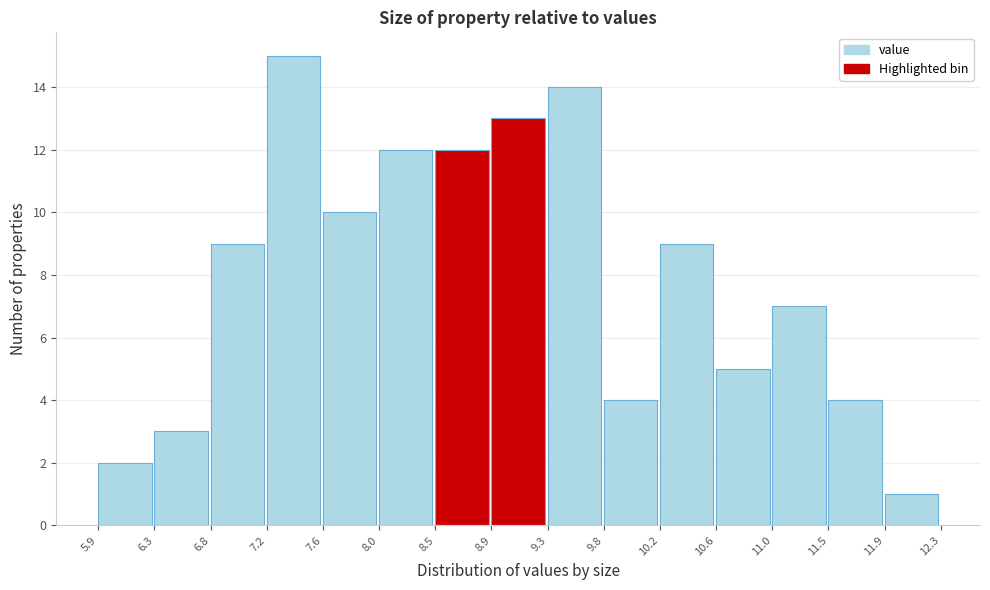

Reading left to right, list every bar in this chart as the range it spans on the x-axis followed by its height. The values are not printed on the chart, so give them approximately, as read against the axis.

5.9 to 6.3: 2
6.3 to 6.8: 3
6.8 to 7.2: 9
7.2 to 7.6: 15
7.6 to 8.0: 10
8.0 to 8.5: 12
8.5 to 8.9: 12
8.9 to 9.3: 13
9.3 to 9.8: 14
9.8 to 10.2: 4
10.2 to 10.6: 9
10.6 to 11.0: 5
11.0 to 11.5: 7
11.5 to 11.9: 4
11.9 to 12.3: 1